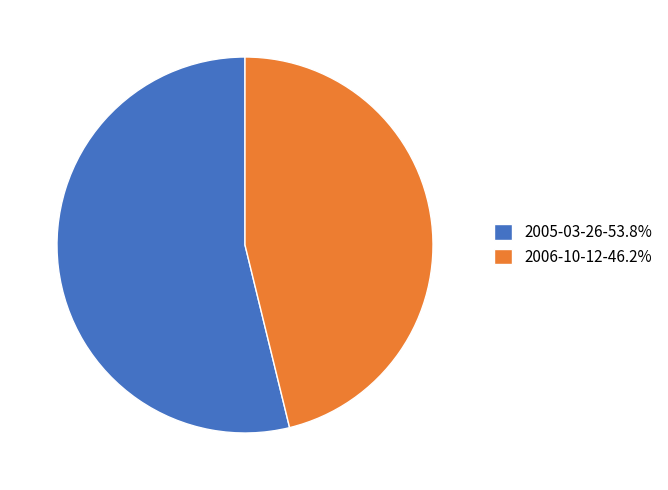

Rank the categories by value from highest to lowest.

2005-03-26, 2006-10-12